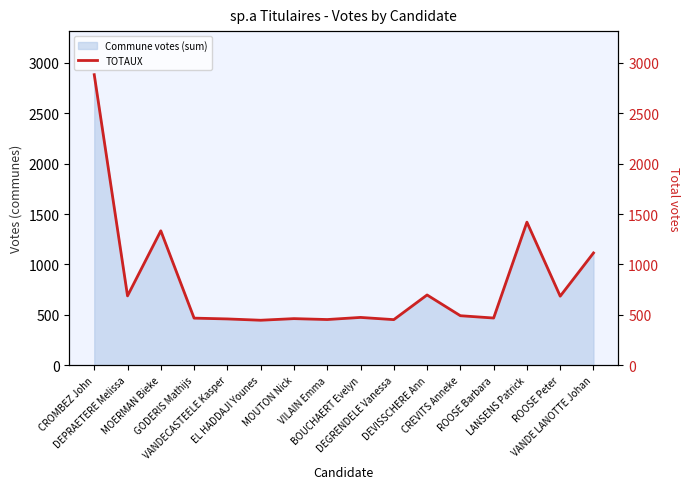

What is the label of the 14th point from the left?

LANSENS Patrick